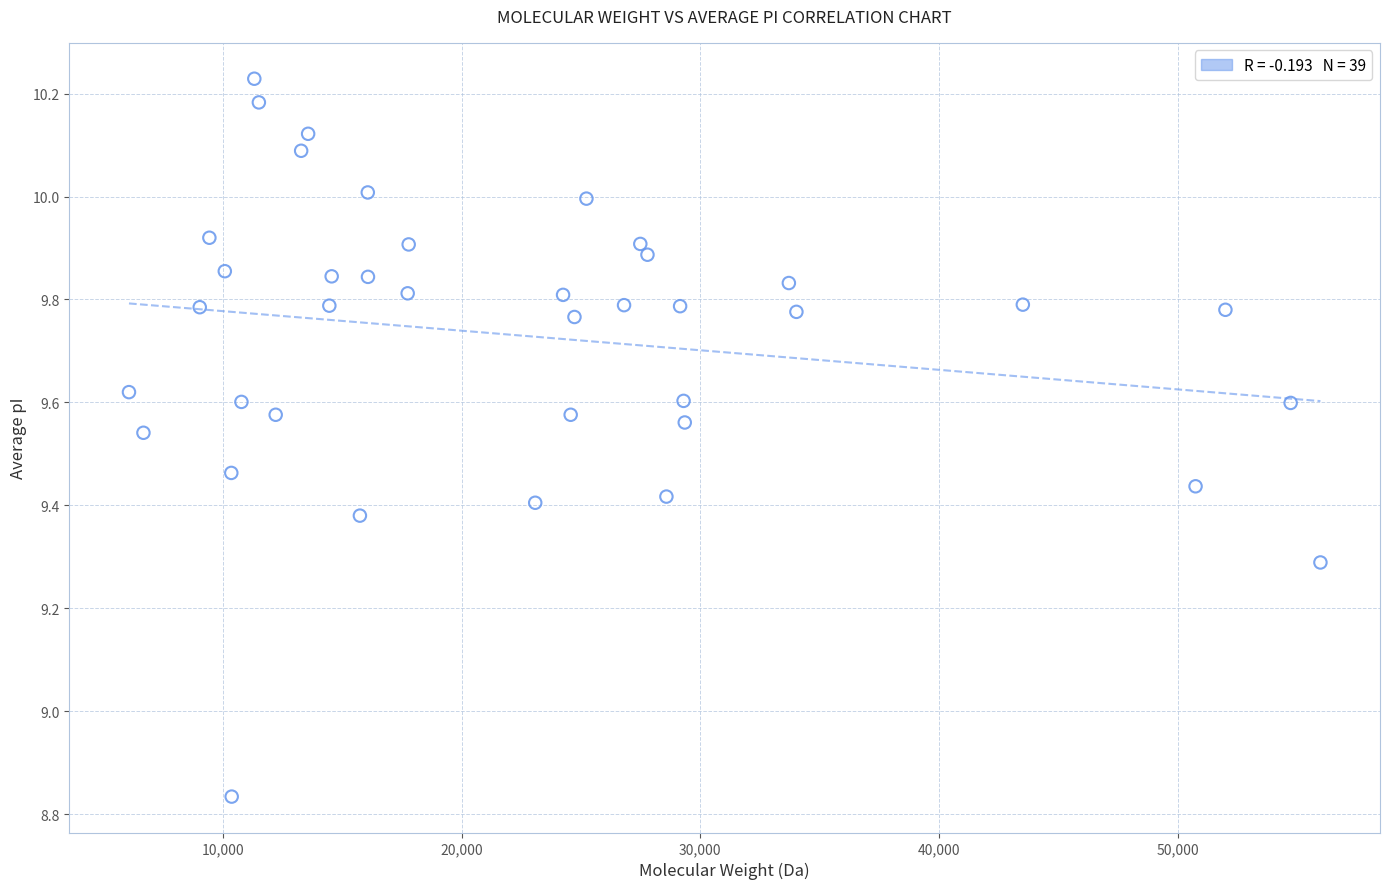

What is the range of Y values (max minus min)?

1.4